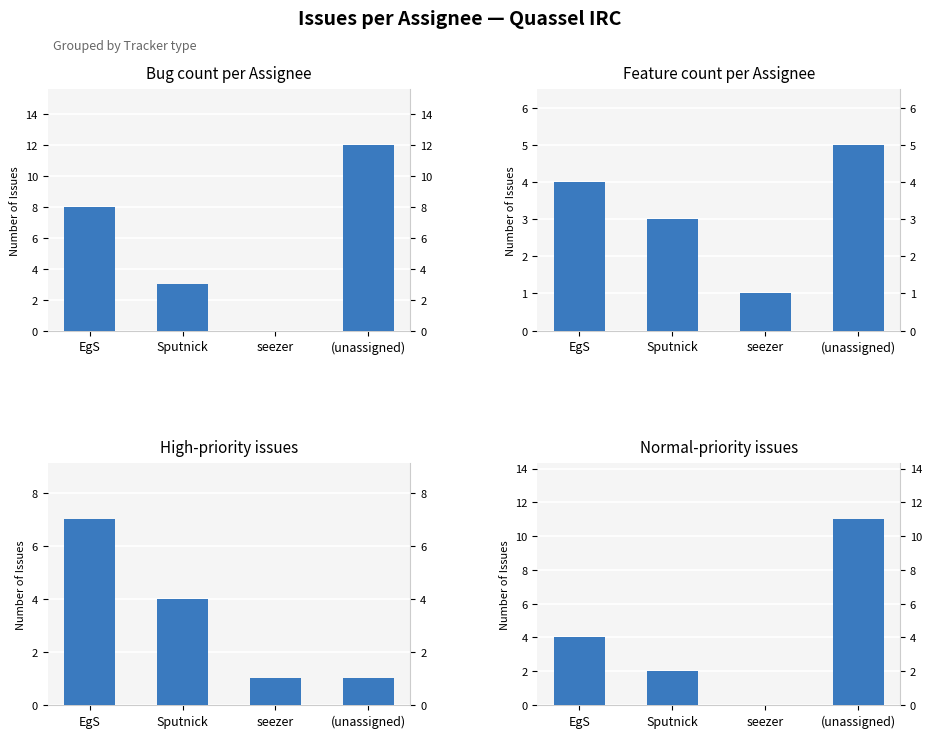

Rank the series at (unassigned) from lowest to highest value.

High-priority issues, Feature count per Assignee, Normal-priority issues, Bug count per Assignee